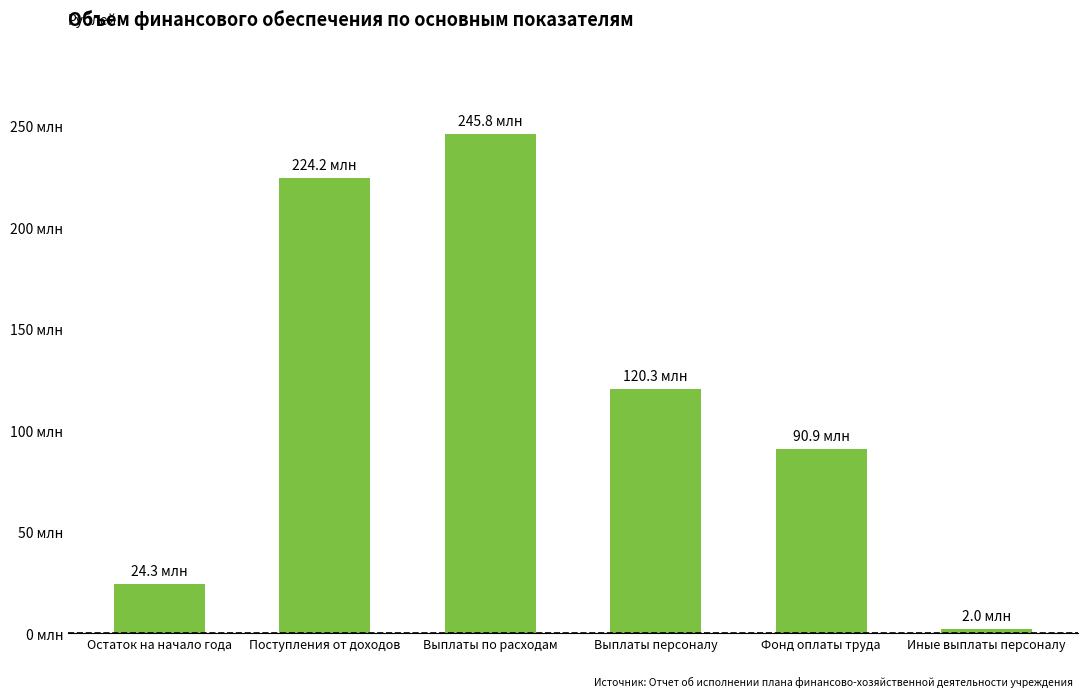

What is the ratio of the value at Остаток на начало года to the value at Фонд оплаты труда?

0.3